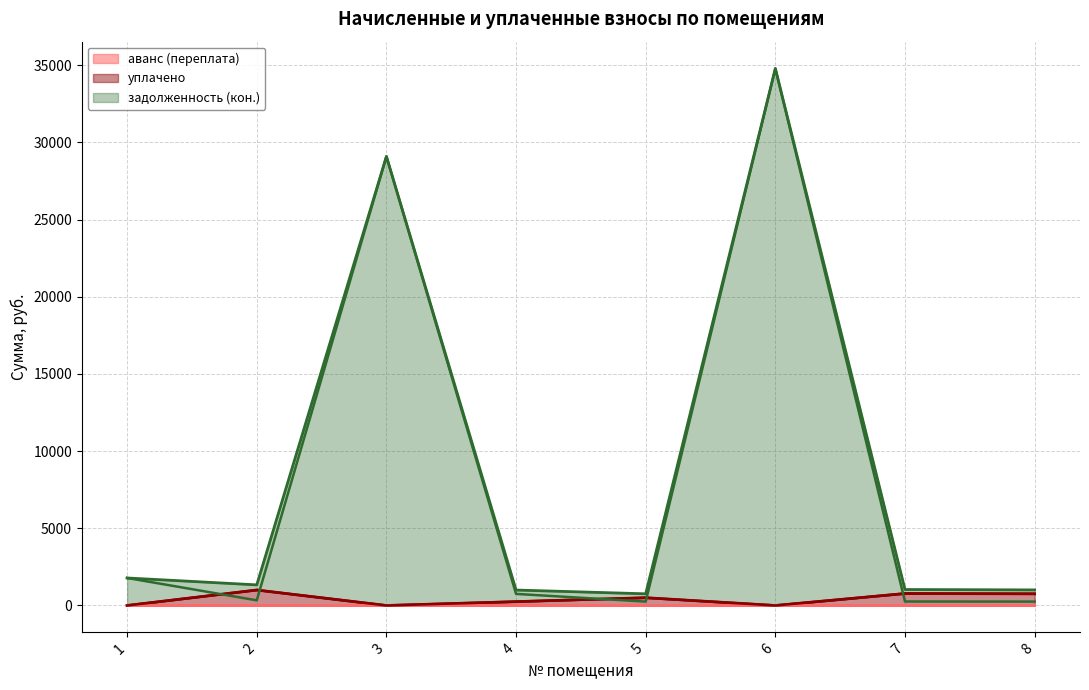

Reading left to right, extract all data points from this chart.

уплачено: 1=0.0	2=1001.7	3=0.0	4=249.6	5=500.0	6=0.0	7=775.9	8=756.8
аванс (переплата): 1=0.0	2=0.0	3=0.0	4=0.0	5=4.5	6=0.0	7=0.0	8=0.0
задолженность (кон.): 1=1782.7	2=333.9	3=29091.1	4=750.9	5=252.3	6=34785.6	7=258.6	8=252.3